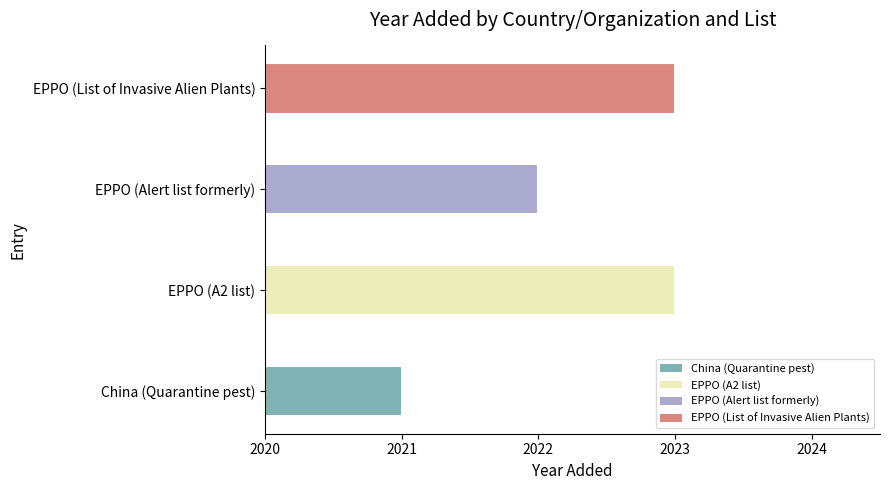

What is the value of the 4th bar from the left?

3